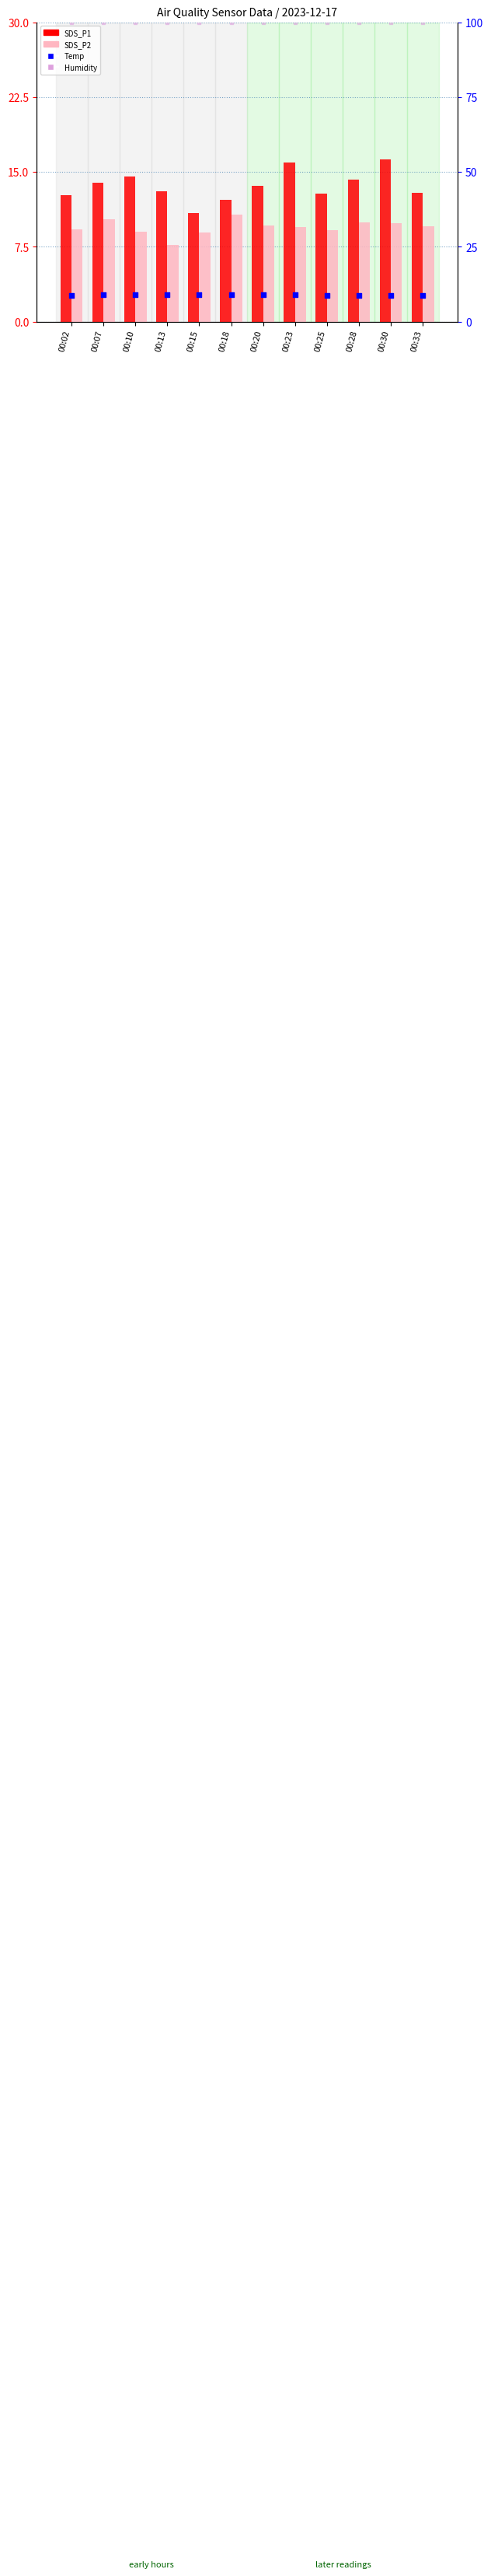

Which series has the widest spread of Y values?

SDS_P1